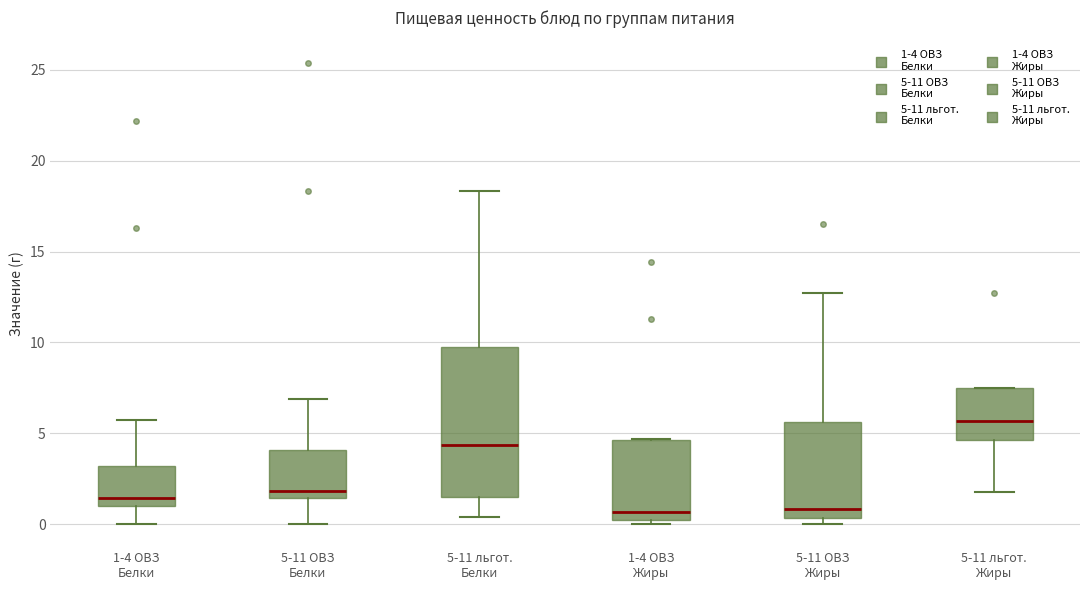

Which box's median line is the highest?

5-11 льгот. Жиры